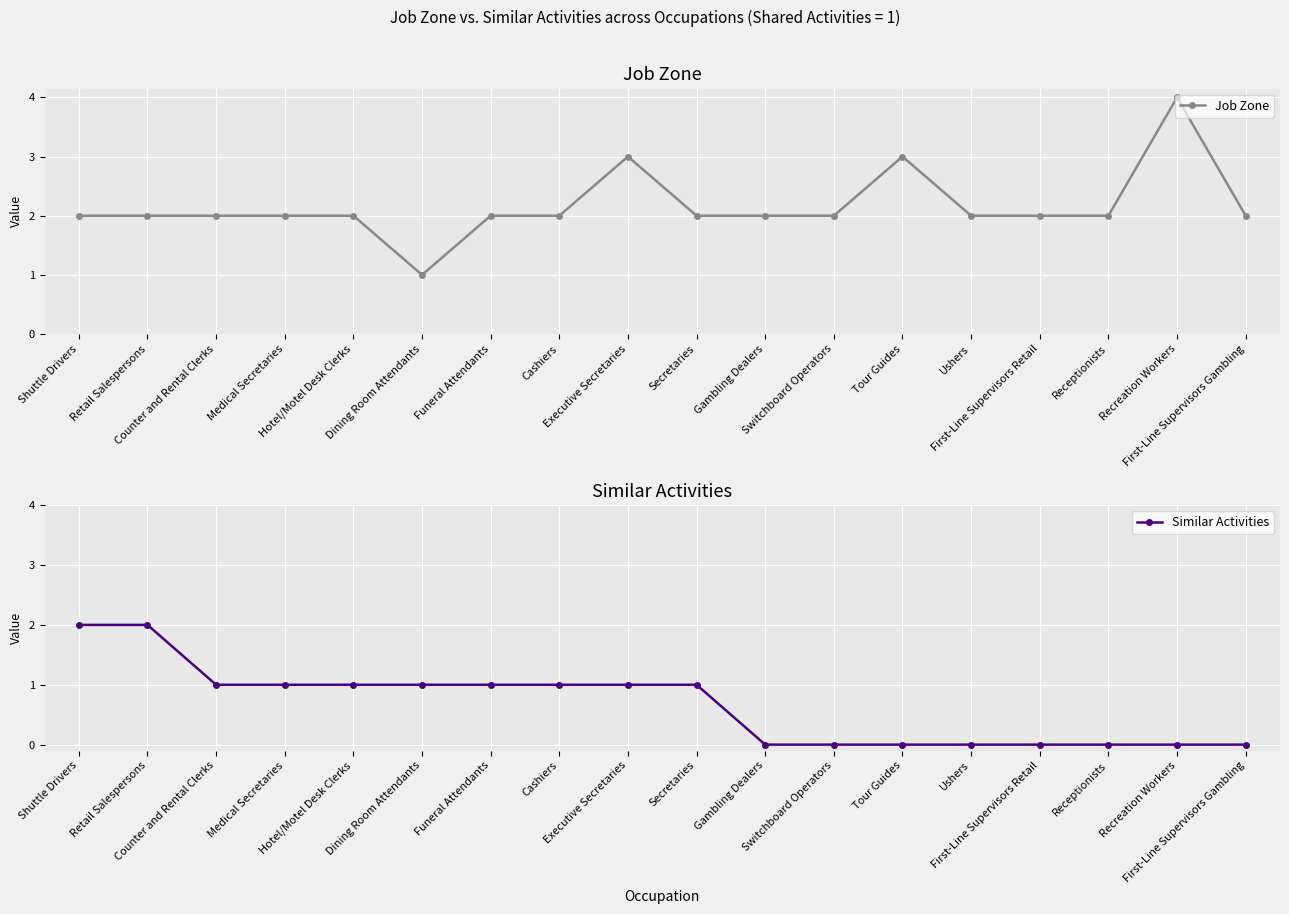

What is the sum of the Similar Activities values at Dining Room Attendants and Secretaries?

2